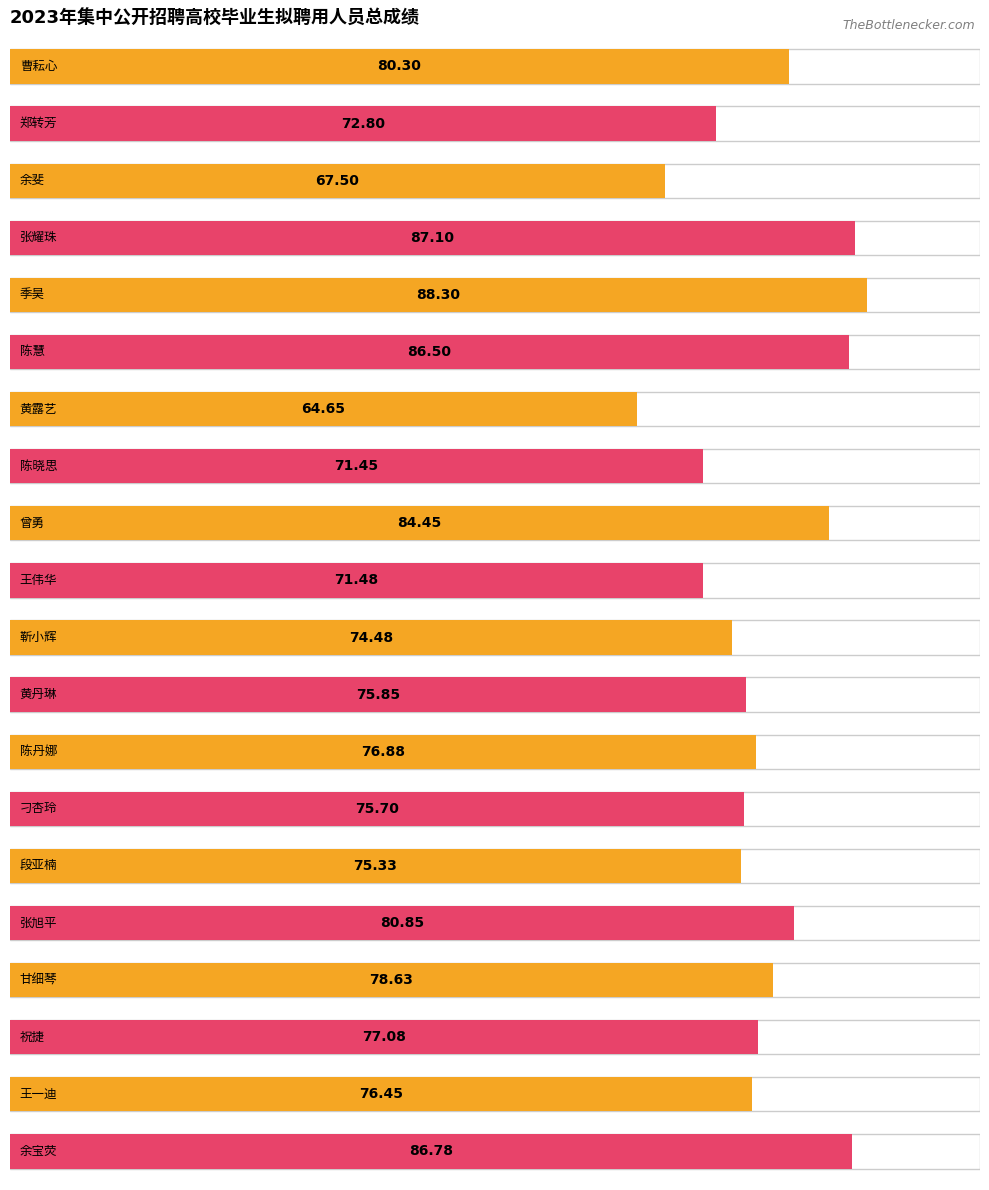

What is the label of the 6th bar from the left?

陈慧